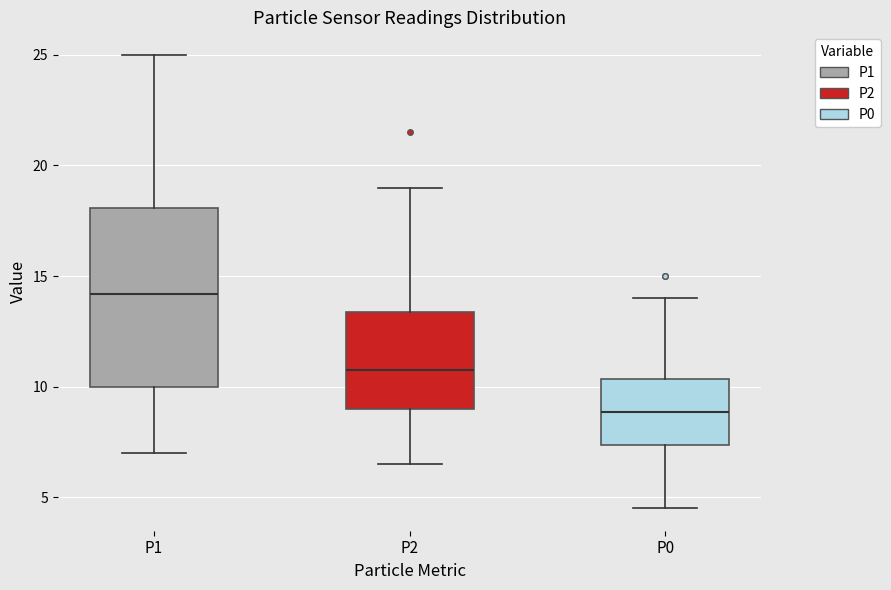

Where does the lower whisker of the box for P0 end on the y-axis? The values are not printed on the chart, so give them approximately, as read against the axis.

4.5